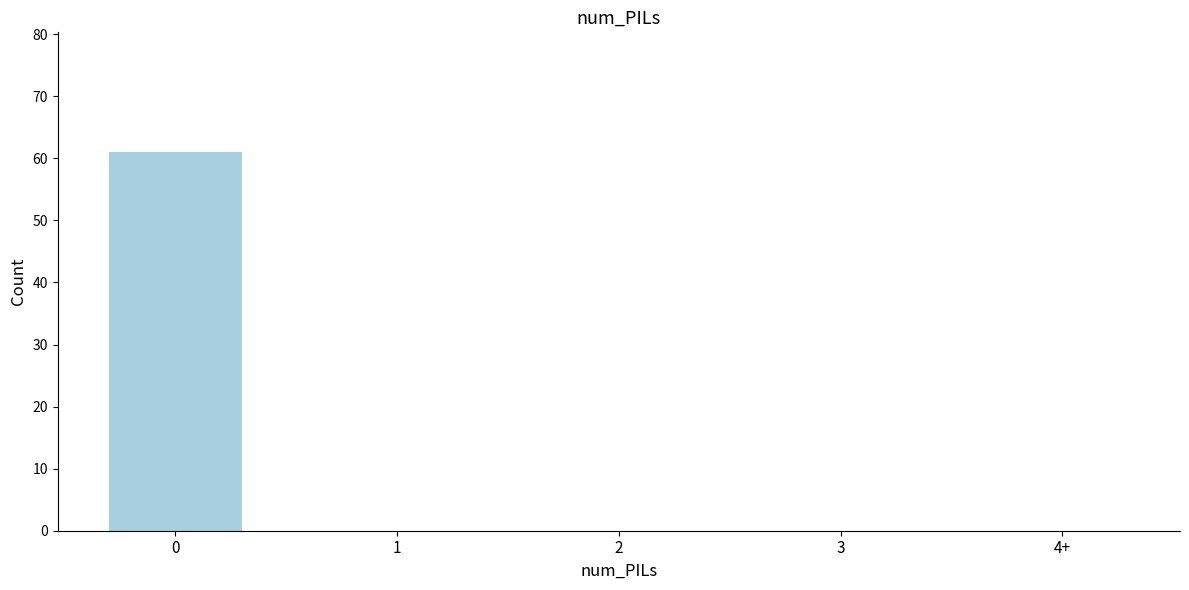

Reading left to right, transcribe all the data shown in this chart.

0=61	1=0	2=0	3=0	4+=0